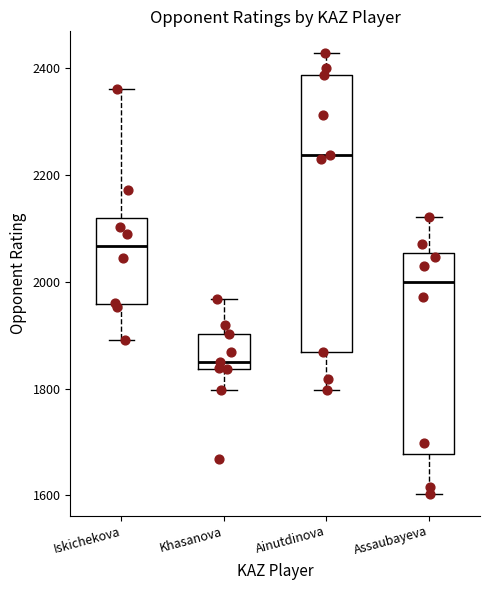

Reading left to right, read every box against the y-axis: the position of its median line, the range the box covers, and the ends of its whiskers. The values are not printed on the chart, so give them approximately, as read against the axis.

Iskichekova: median 2060, box 1960 to 2120, whiskers 1900 to 2360
Khasanova: median 1860, box 1840 to 1900, whiskers 1800 to 1960
Ainutdinova: median 2240, box 1860 to 2380, whiskers 1800 to 2420
Assaubayeva: median 2000, box 1680 to 2060, whiskers 1600 to 2120